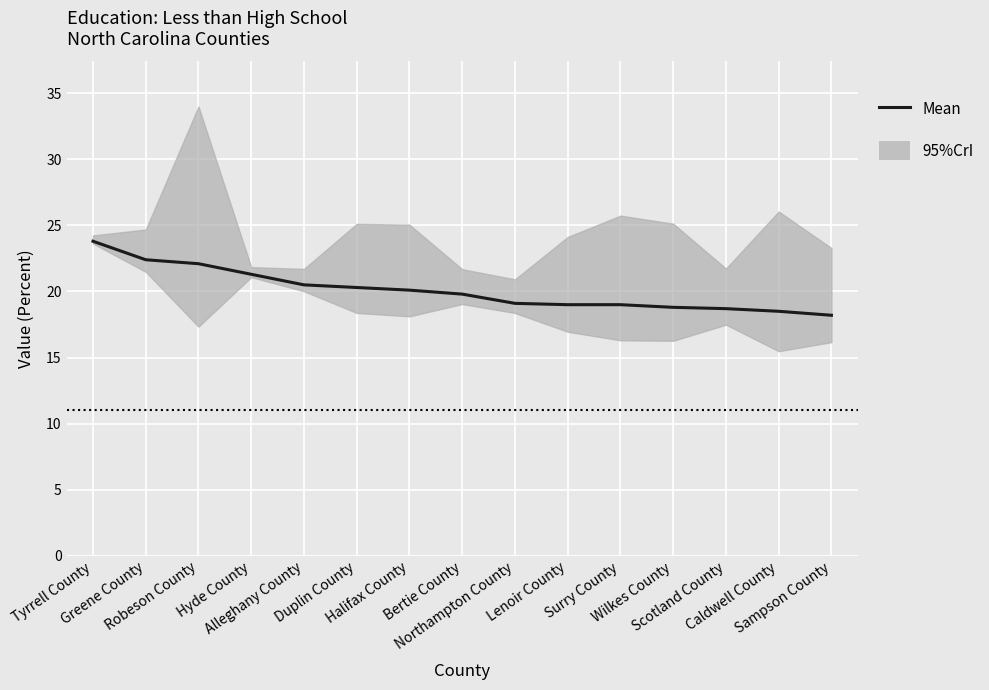

What is the value of the 3rd point from the left?

22.1